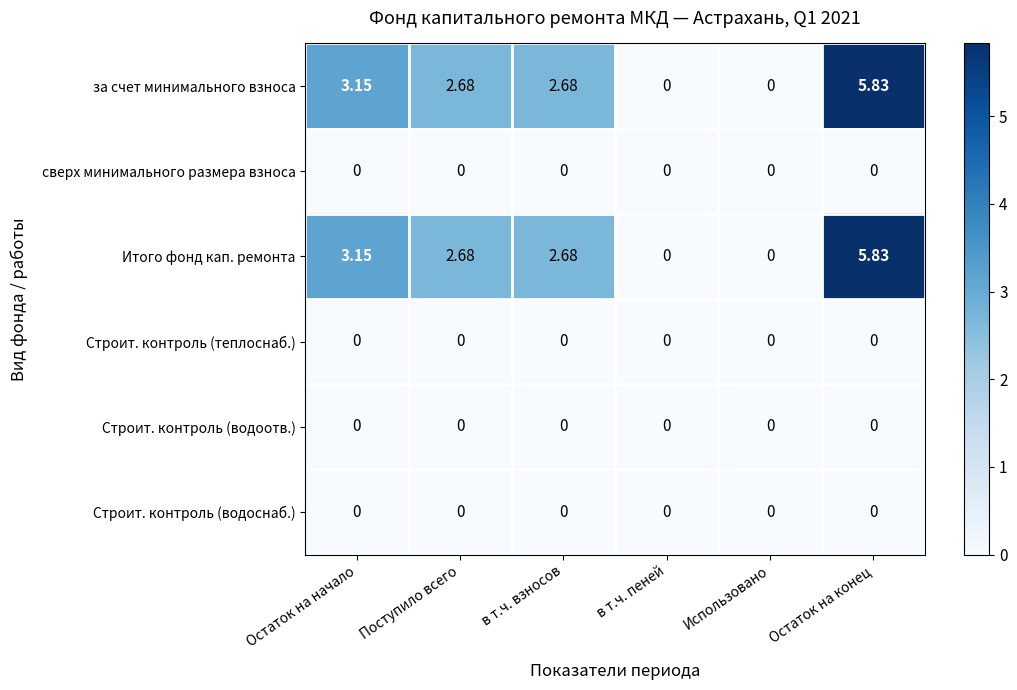

Count the number of data series in this chart.

6